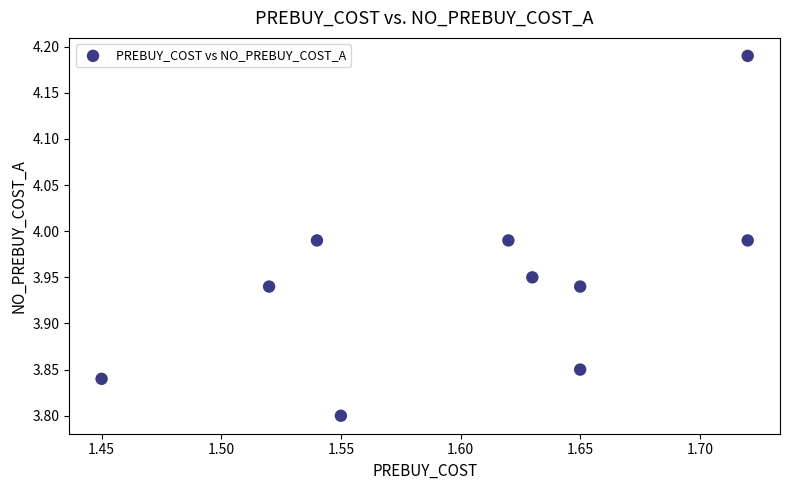

What is the range of X values (max minus min)?

0.3